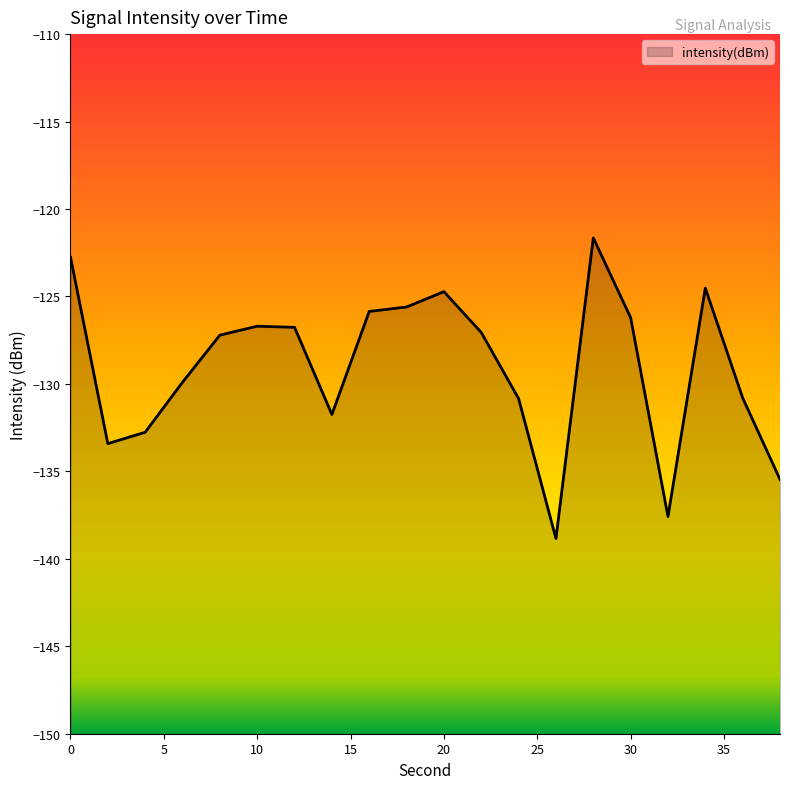

Reading left to right, what are all the values shown in this chart?

0=-122.8	2=-133.4	4=-132.8	6=-129.9	8=-127.2	10=-126.7	12=-126.8	14=-131.7	16=-125.9	18=-125.6	20=-124.7	22=-127.1	24=-130.8	26=-138.8	28=-121.7	30=-126.2	32=-137.6	34=-124.5	36=-130.8	38=-135.5